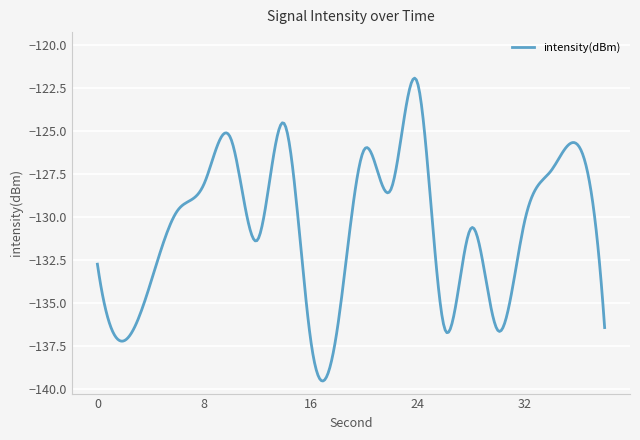

What is the difference between the maximum and minimum values?

17.6